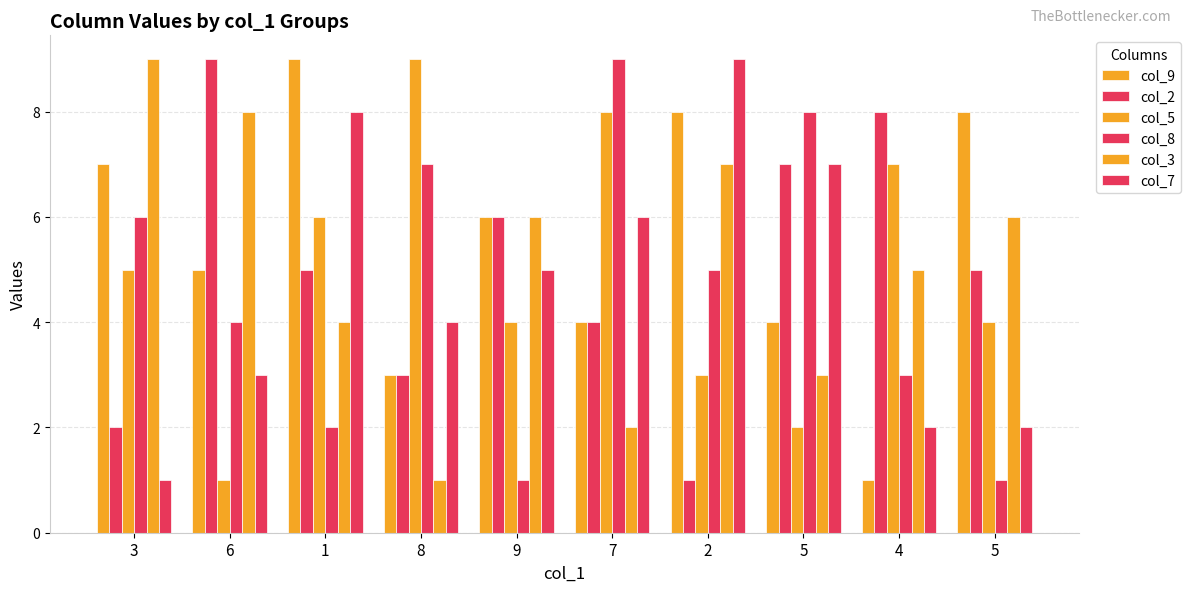

How many bars are there in each group?

6